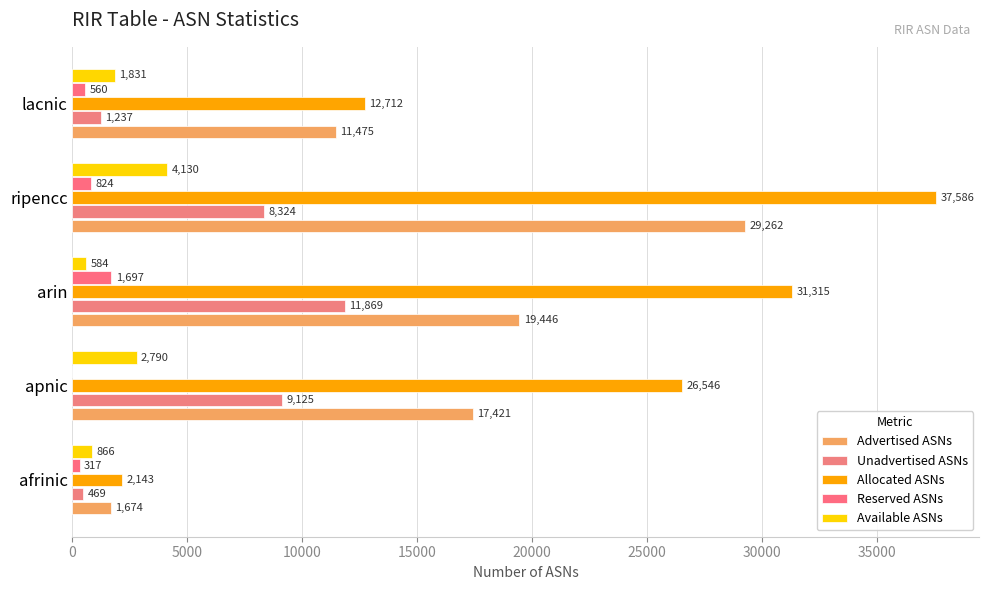

Count the number of categories in the chart.

5